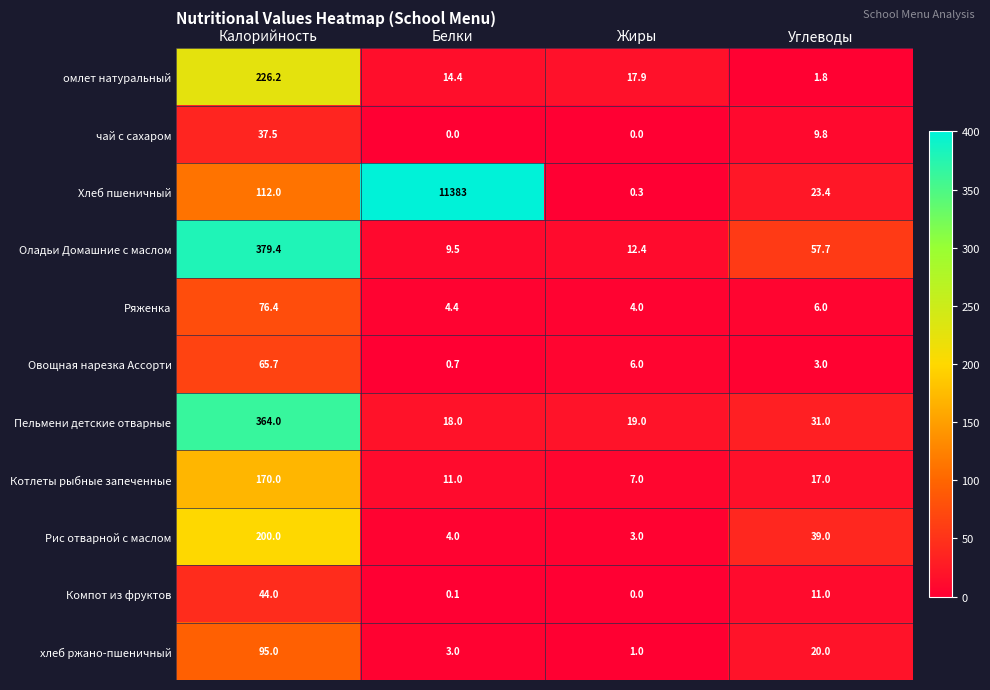

What is the difference between the highest and lowest values at Жиры?

19.0